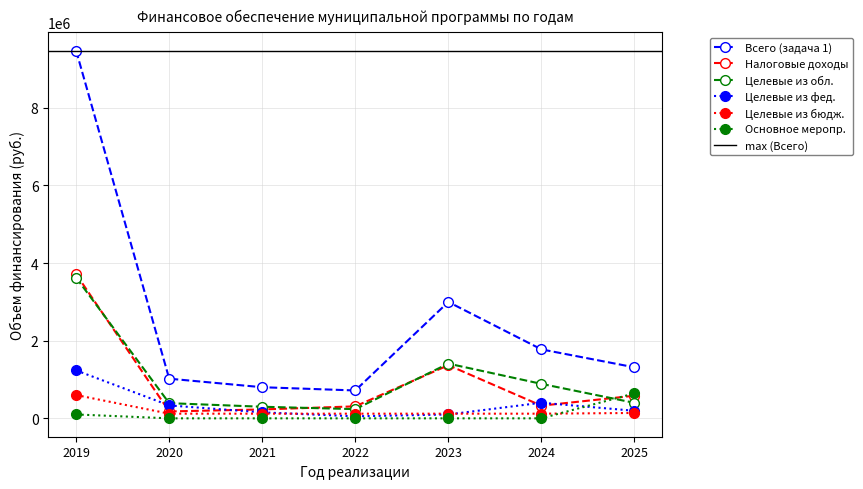

How many data points in Всего (задача 1) are less than 1313843?

3